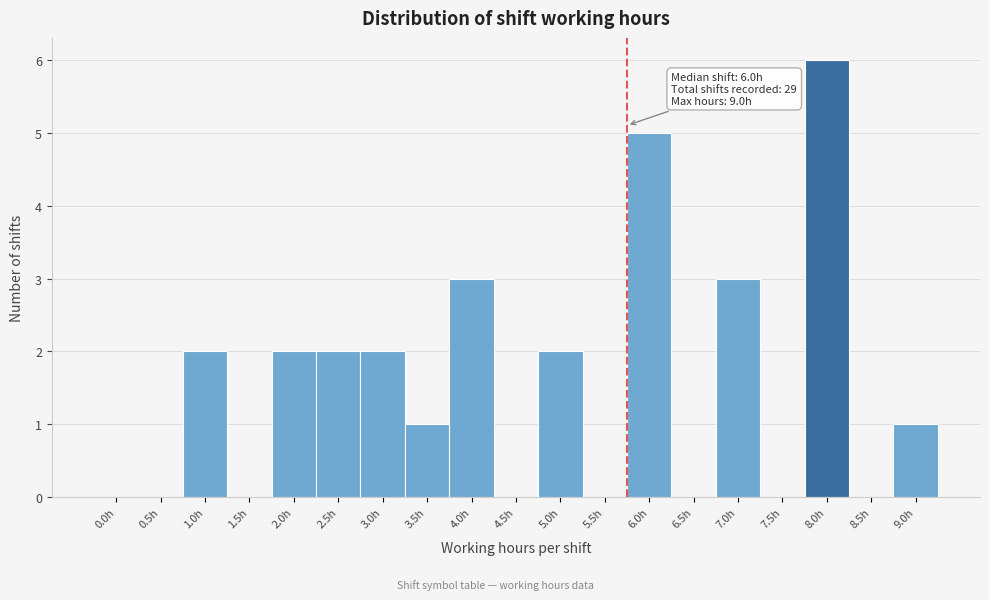

Reading left to right, extract all data points from this chart.

0.0h=0	0.5h=0	1.0h=2	1.5h=0	2.0h=2	2.5h=2	3.0h=2	3.5h=1	4.0h=3	4.5h=0	5.0h=2	5.5h=0	6.0h=5	6.5h=0	7.0h=3	7.5h=0	8.0h=6	8.5h=0	9.0h=1